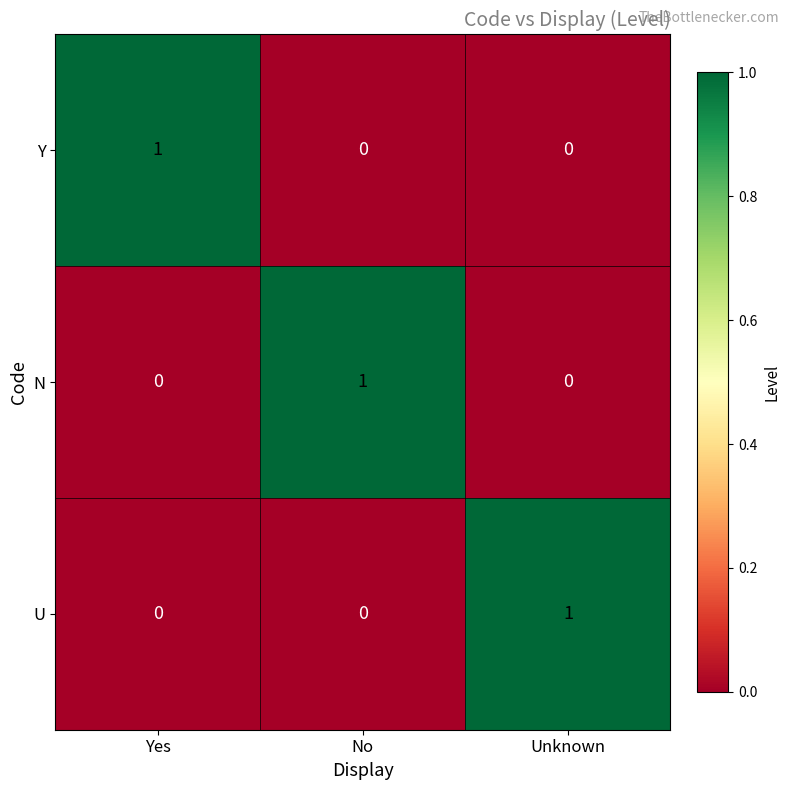

Is the value of U at Yes greater than the value of Y at Yes?

No